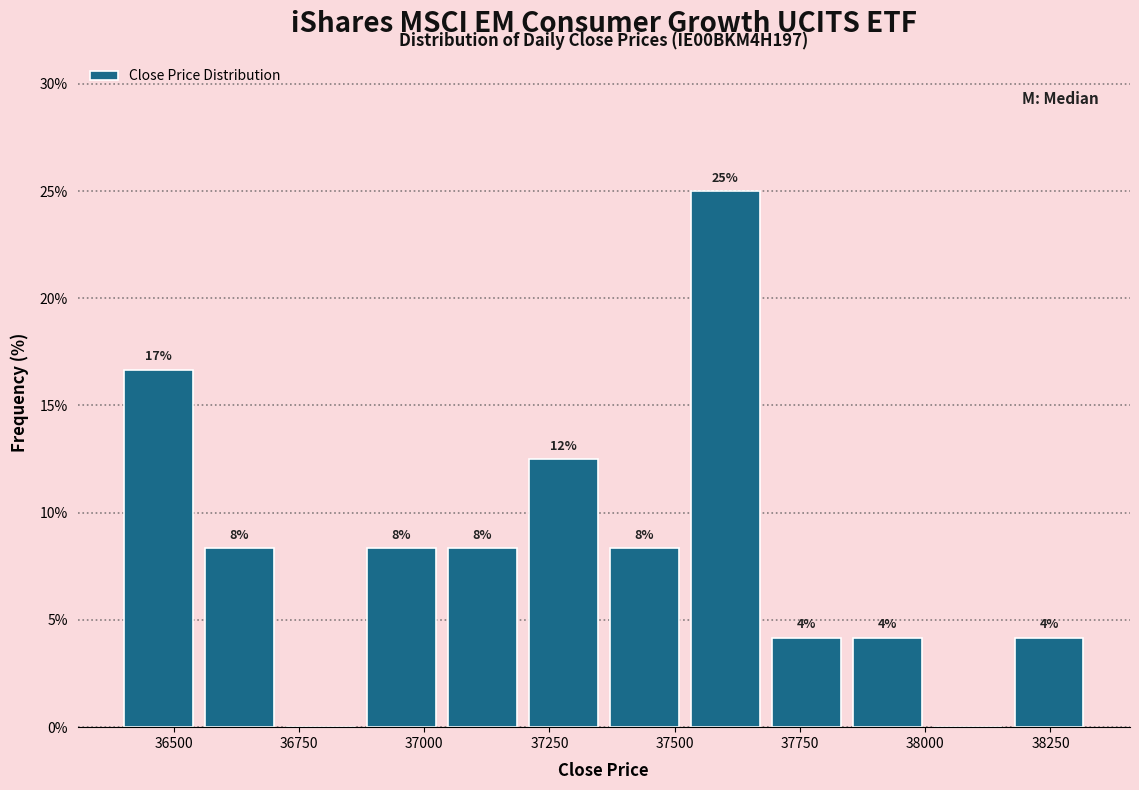

Around what value on the x-axis is the tallest bar? Give the approximate position of its centre, as read against the axis.

37600